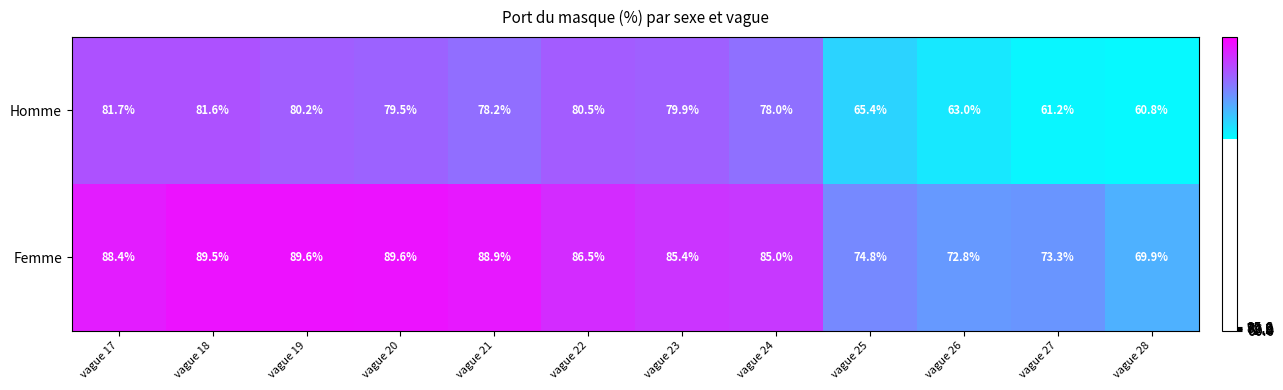

Rank the series by their average value, from lowest to highest.

Homme, Femme